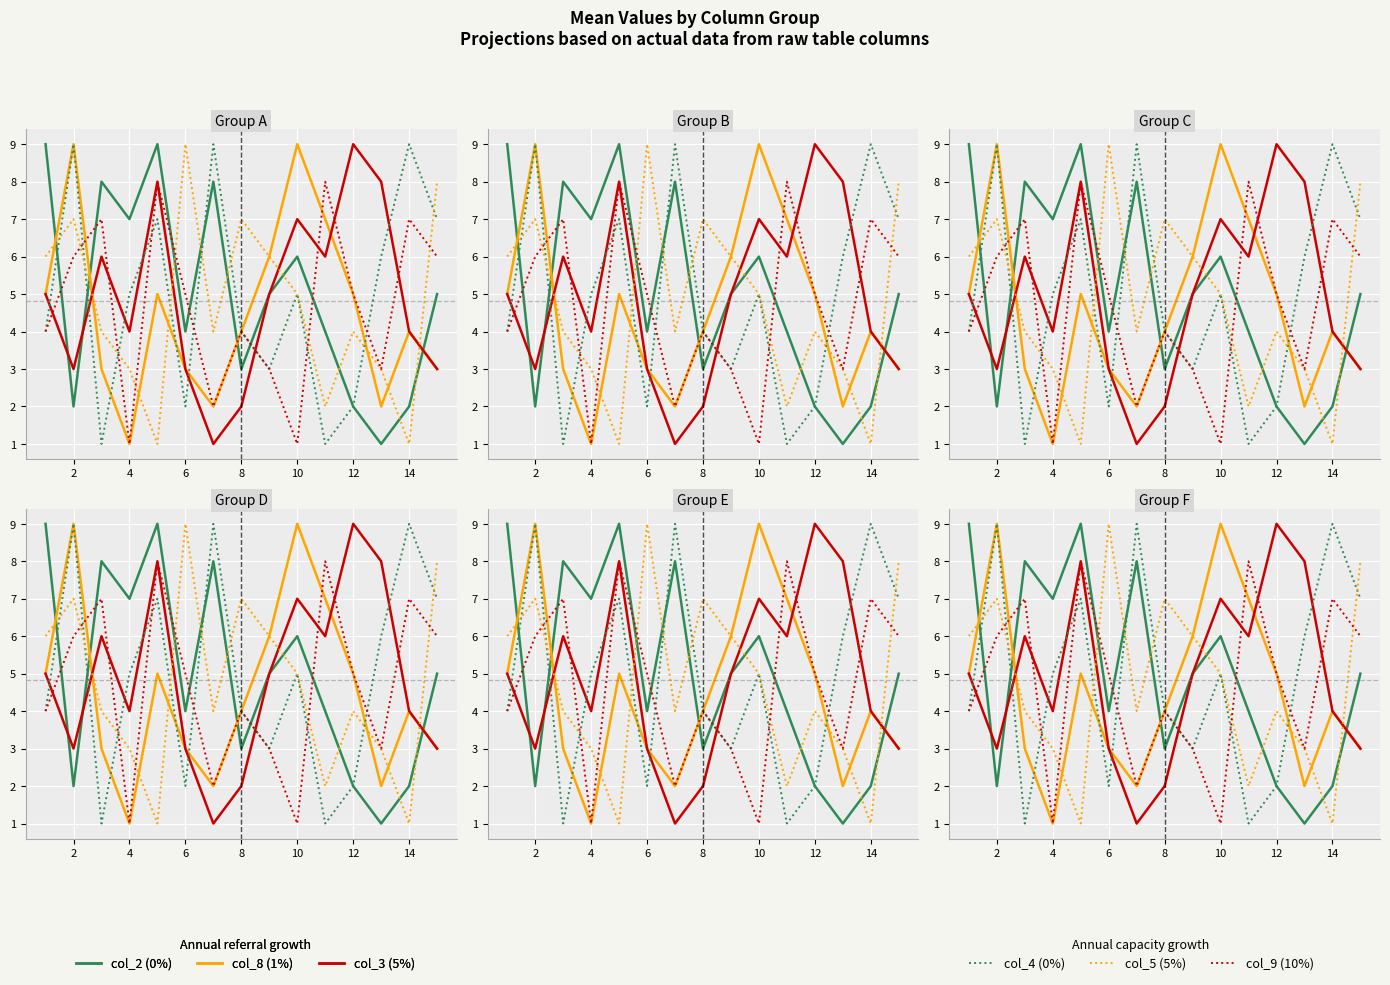

How many lines are shown in the chart?

6